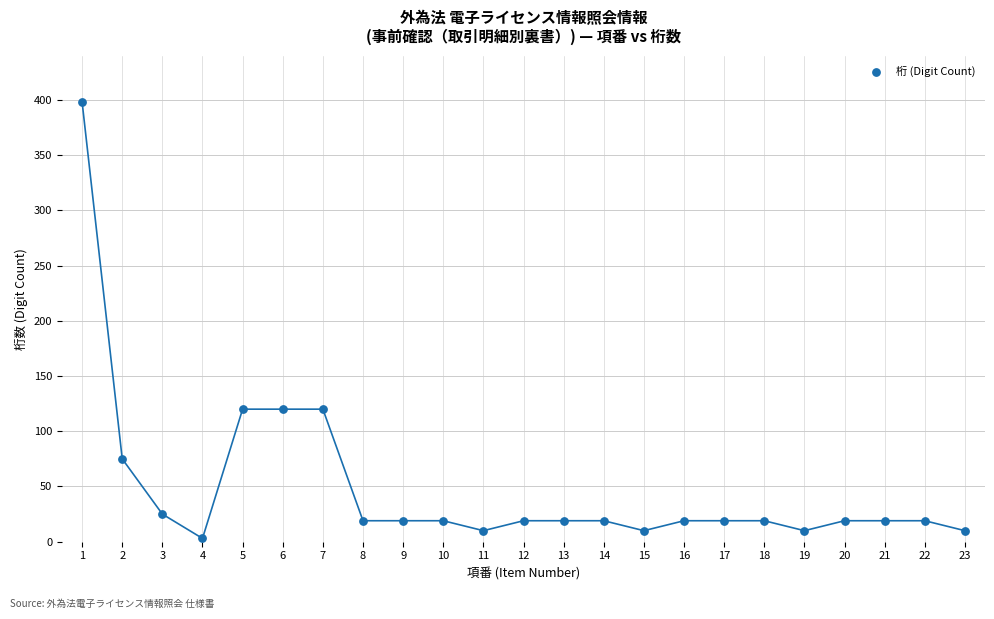

What is the range of X values (max minus min)?

22